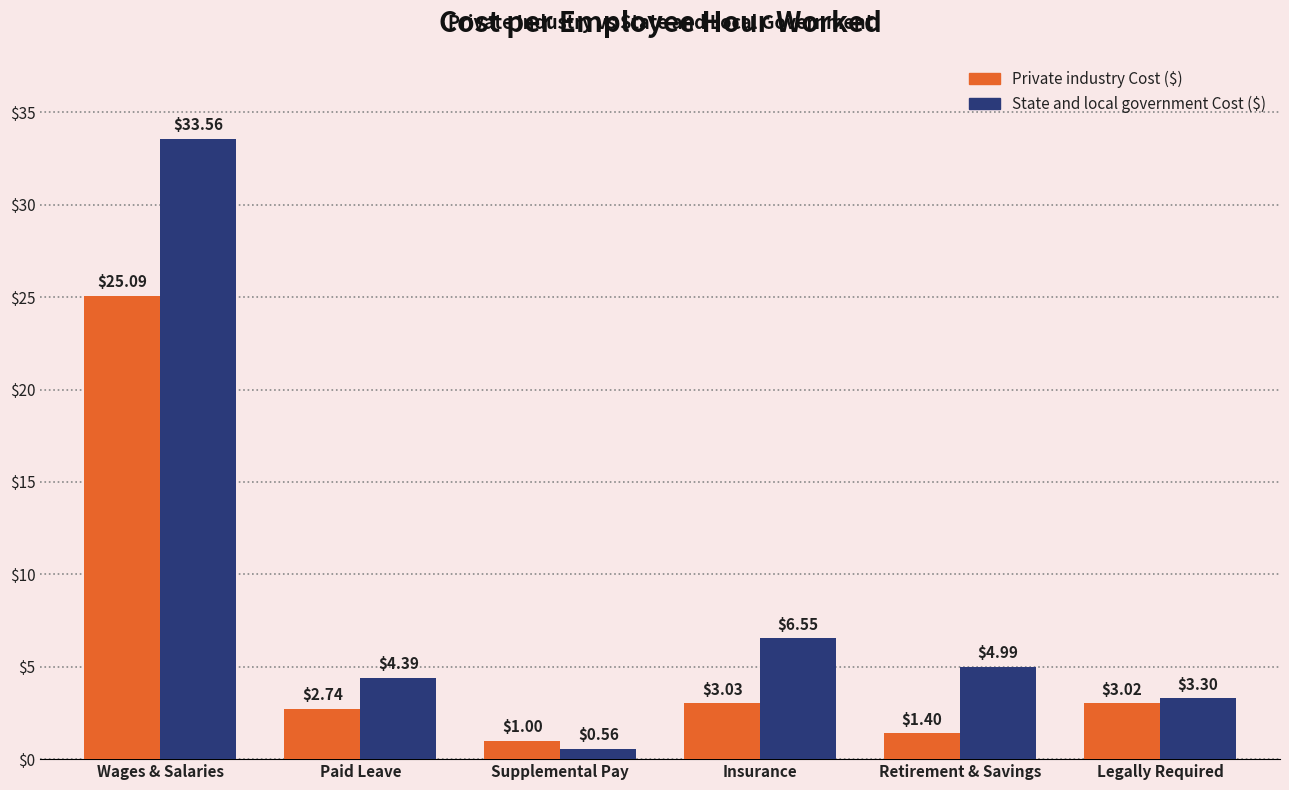

At which category is the sum across all series the highest?

Wages & Salaries